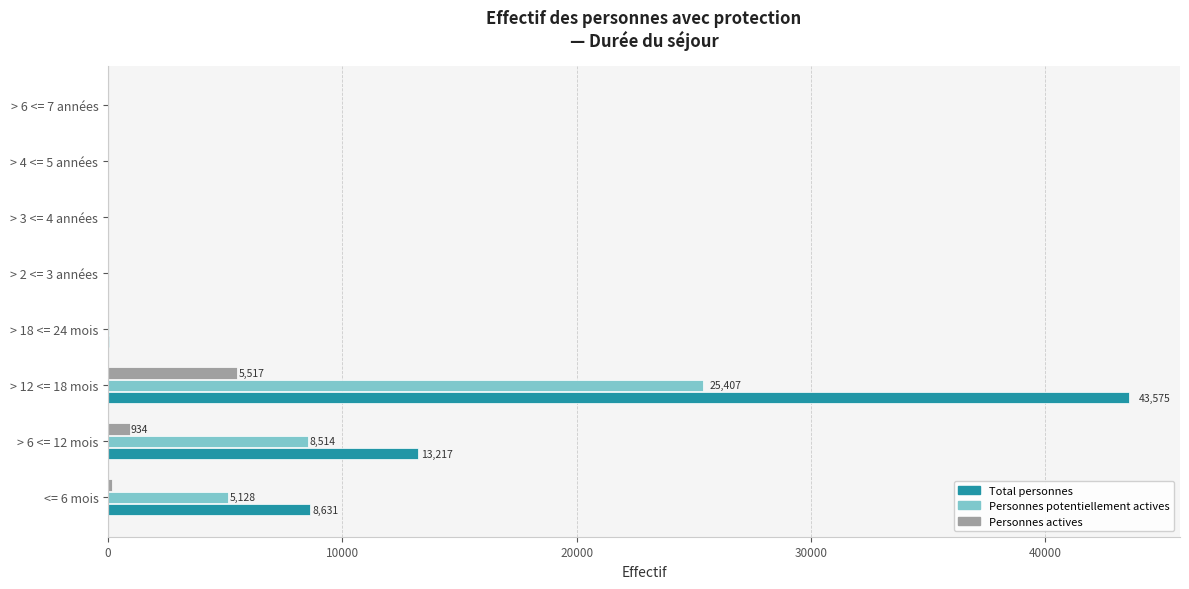

Which category has the highest value across all series?

> 12 <= 18 mois